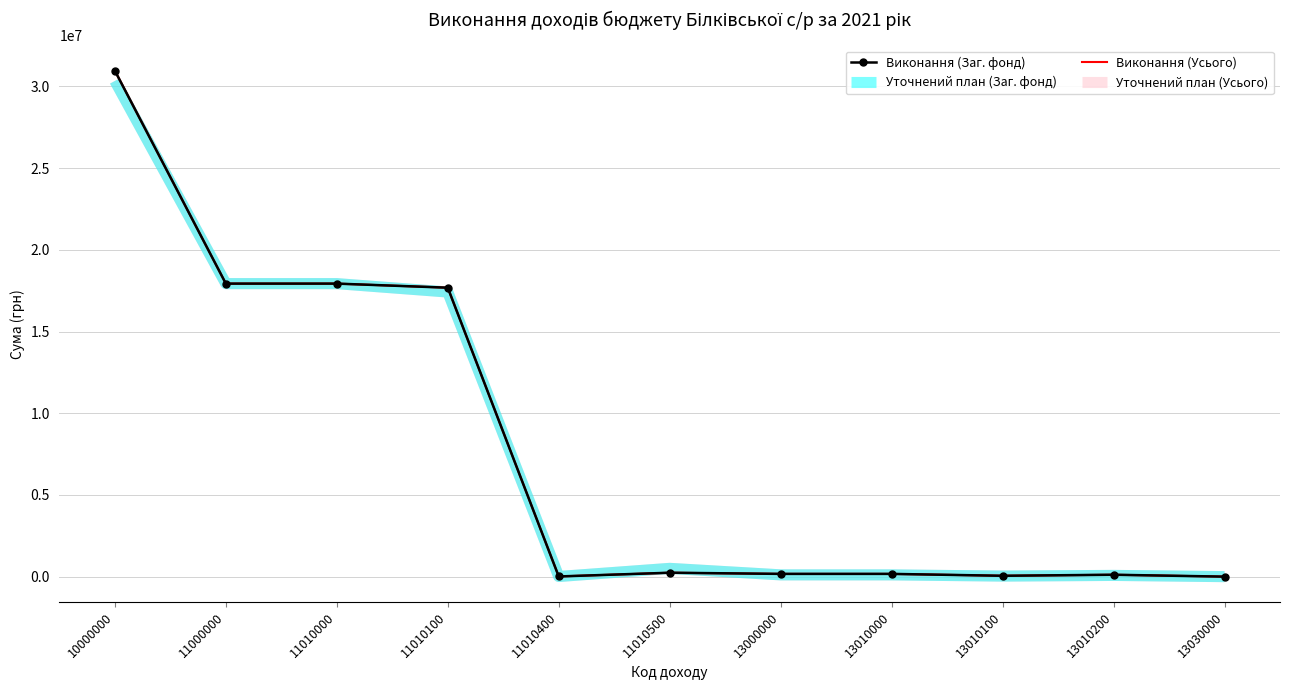

Which series has the widest spread of values?

Виконання (Усього)